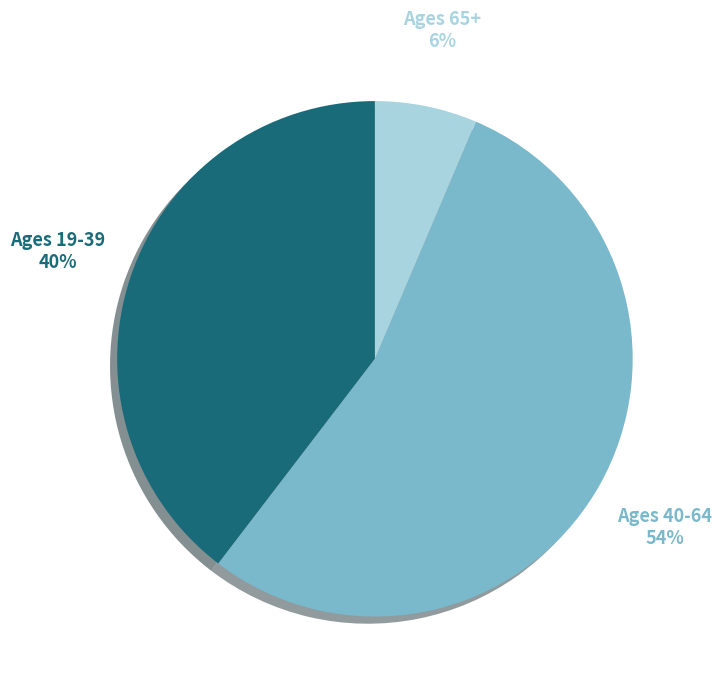

Is Ages 40-64 the majority of the pie?

Yes